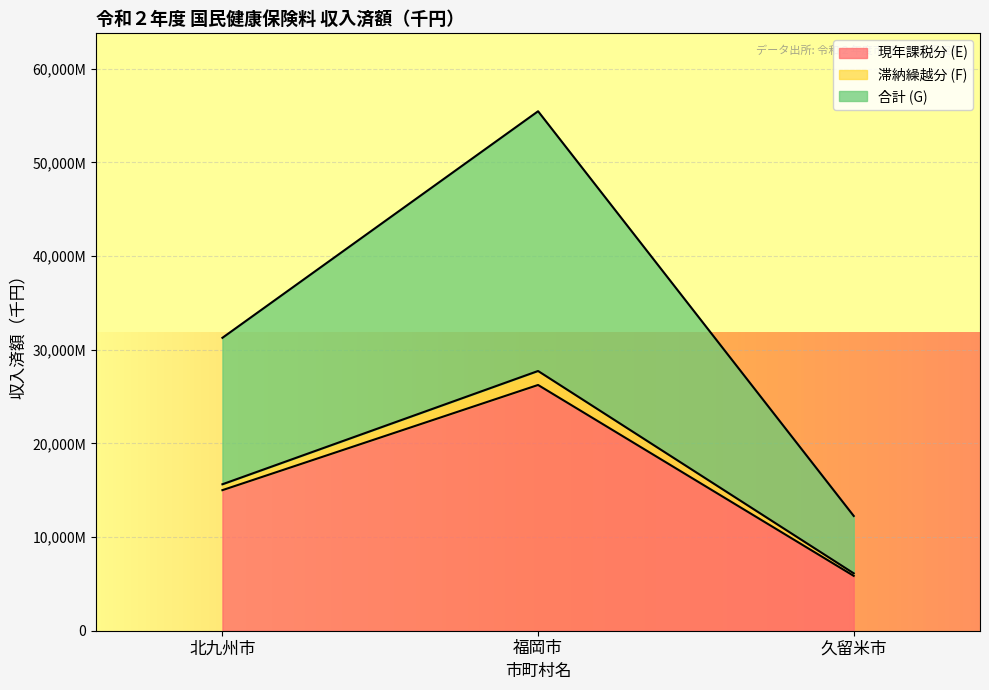

What is the sum of all 合計 (G) values?

98995806